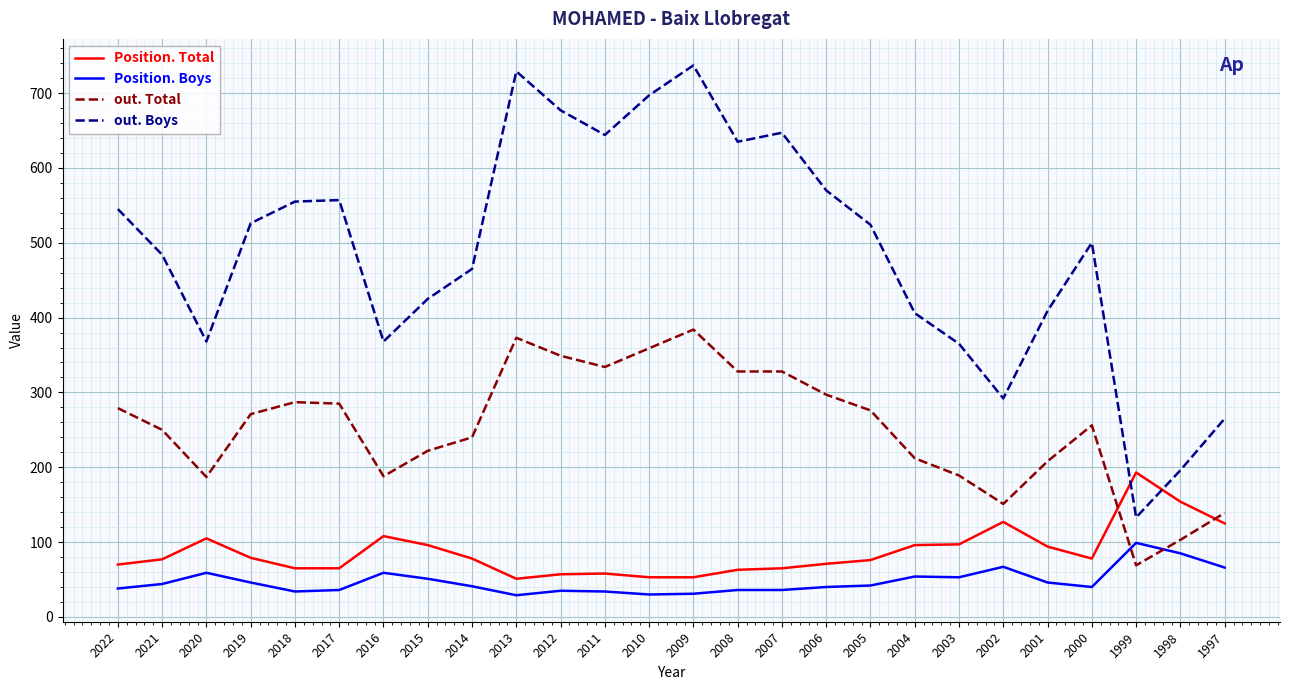

What is the maximum value for Position. Boys?

99